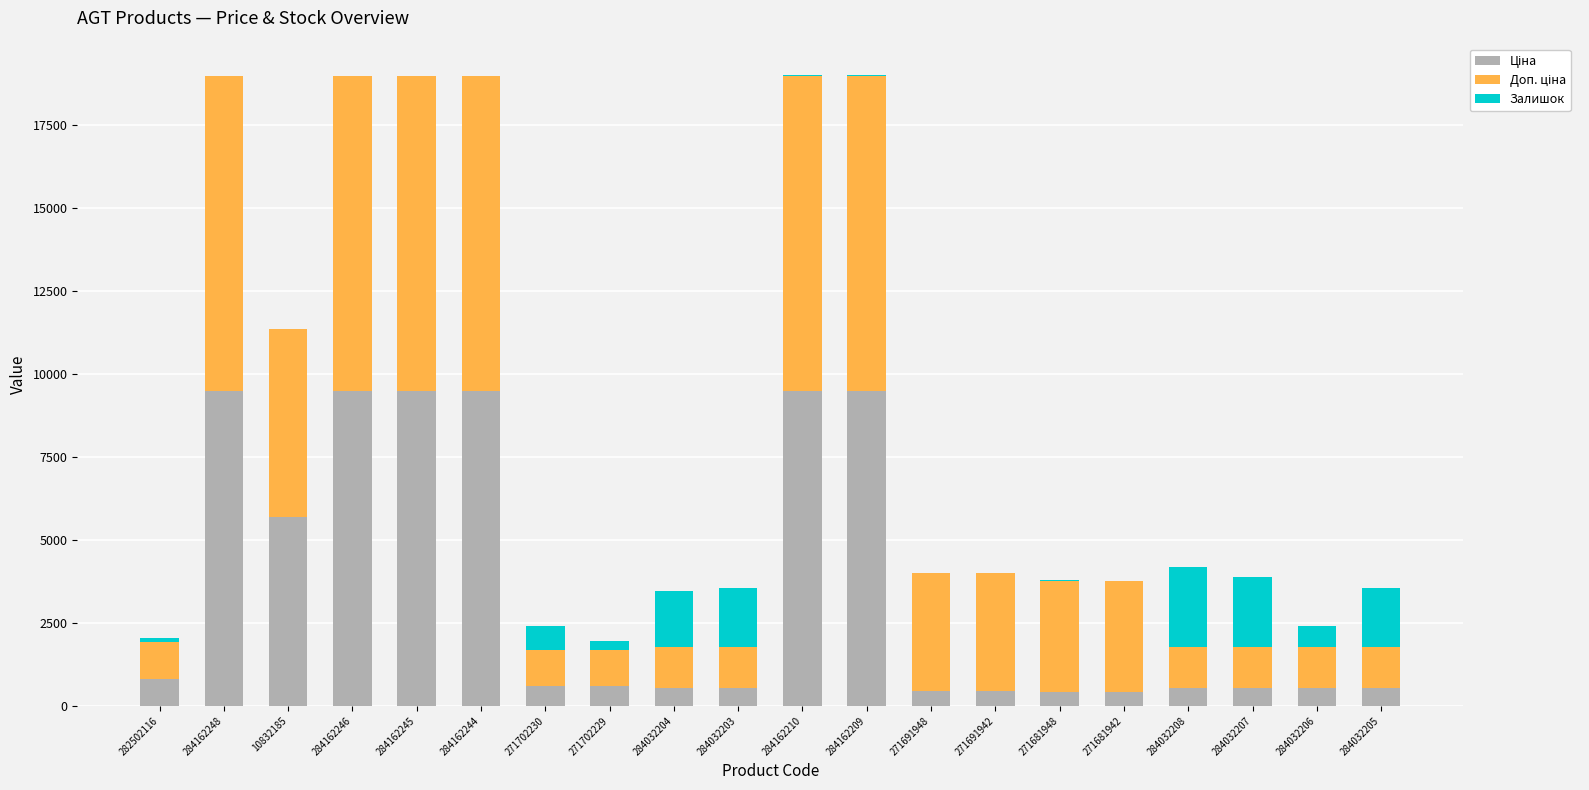

What is the sum of all Залишок values?

11663.0